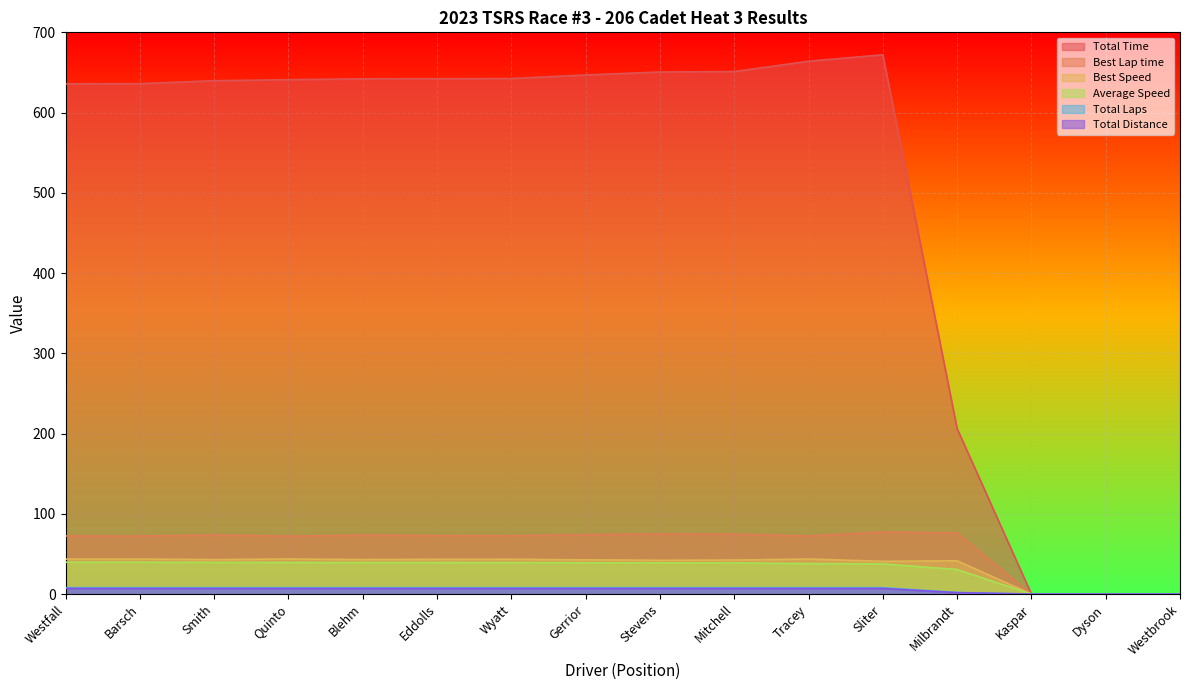

What is the approximate value of Best Lap time at Stevens?

74.9